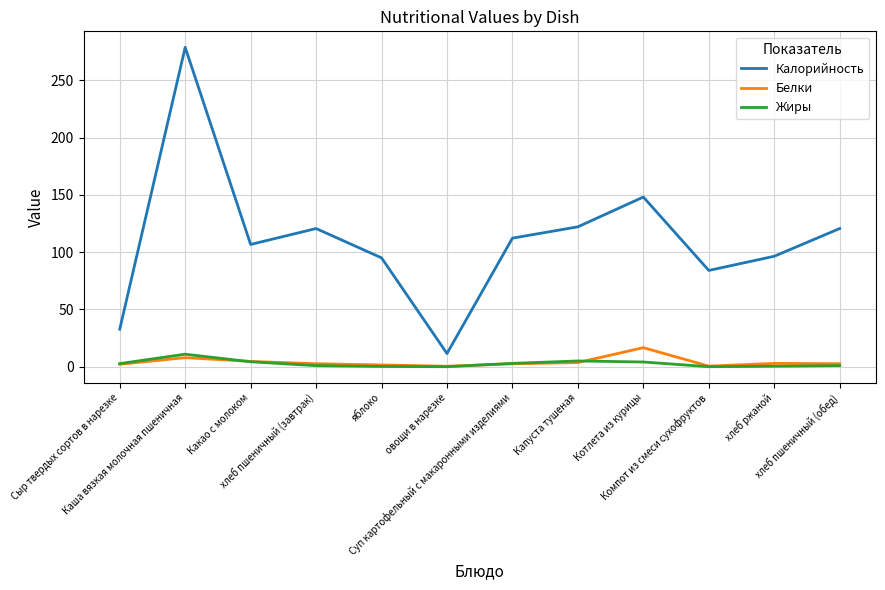

What is the average value of the Белки series?

4.0